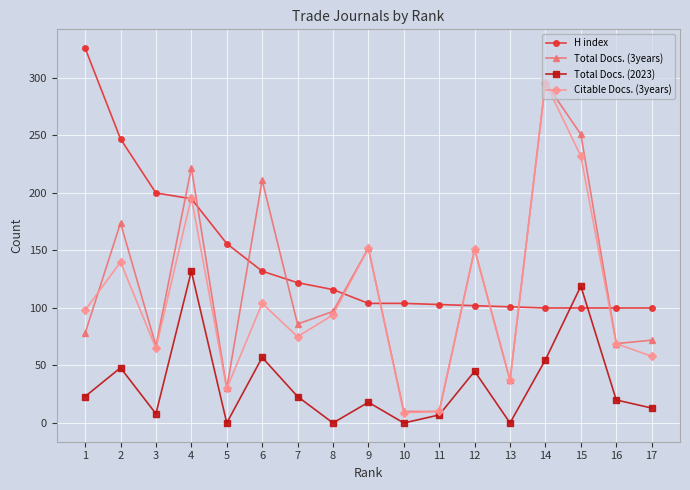

At which category does Total Docs. (2023) reach its first local peak?

2